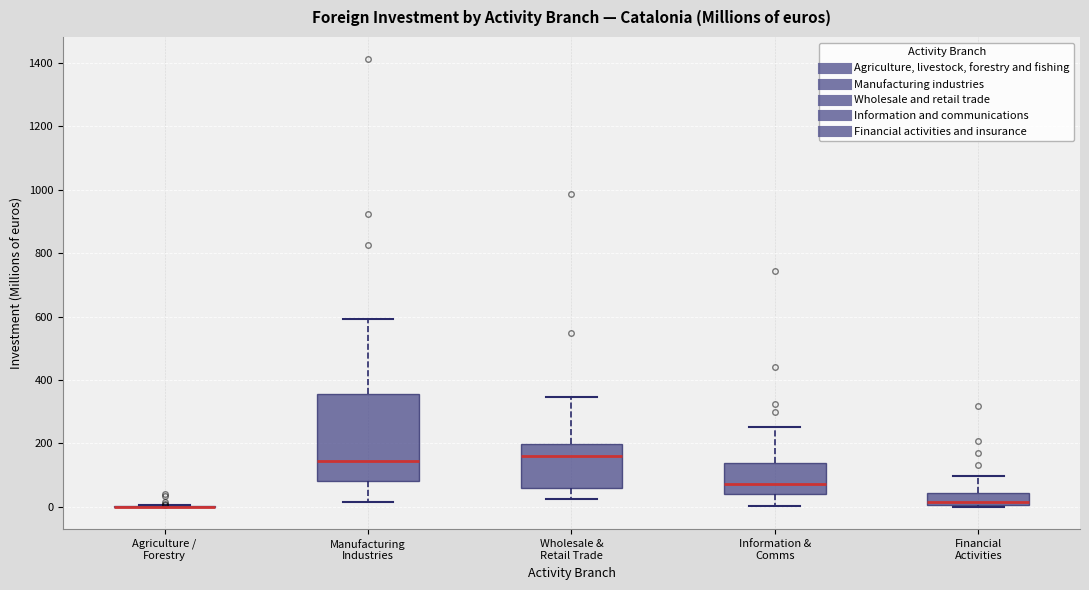

Where does the upper whisker of the box for Financial Activities end on the y-axis? The values are not printed on the chart, so give them approximately, as read against the axis.

100